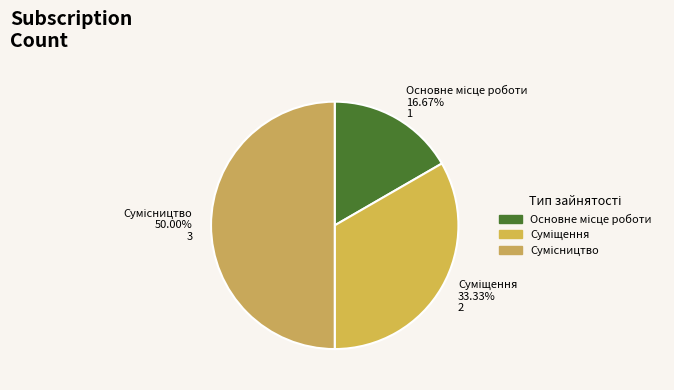

To the nearest percent, what is the difference between the Суміщення and Основне місце роботи slice percentages?

17%